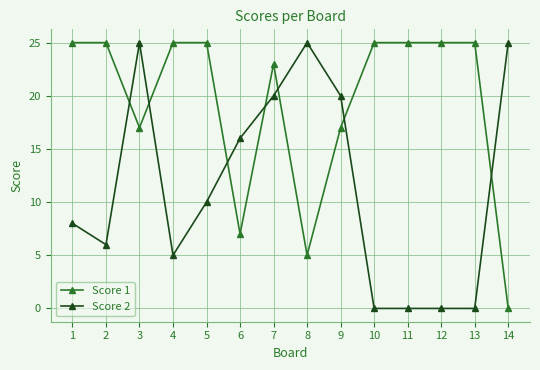

List the series in order of their overall mean, lowest first.

Score 2, Score 1